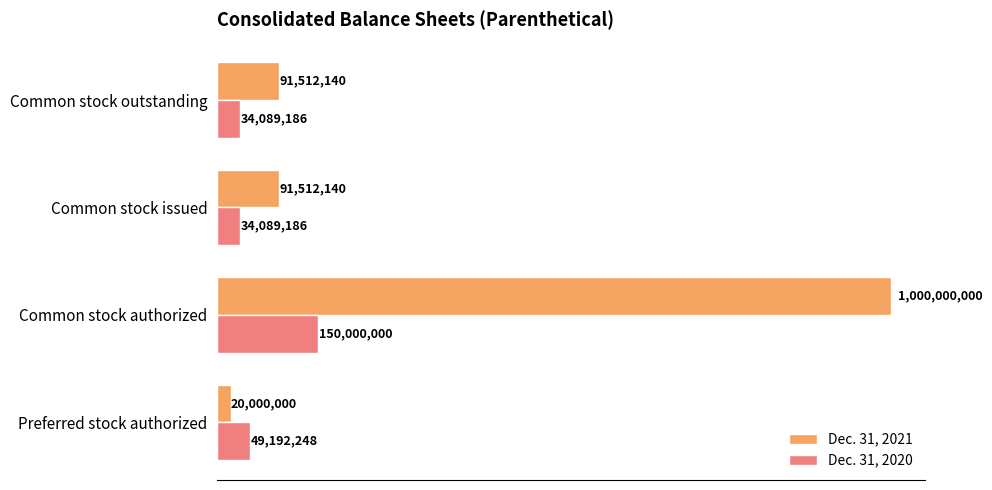

Which series has the largest range (max minus min)?

Dec. 31, 2021